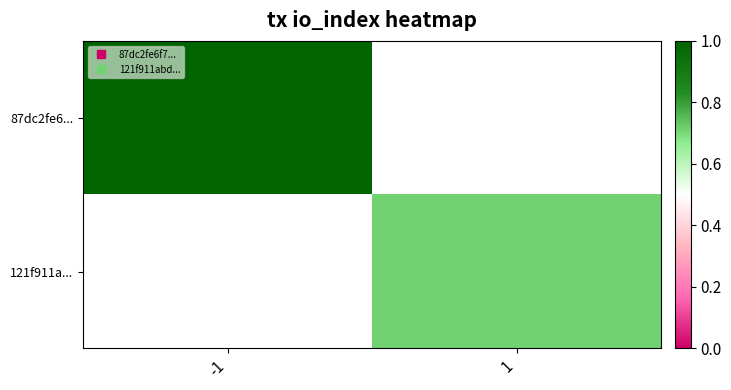

At which label does 87dc2fe6... reach its peak?

-1